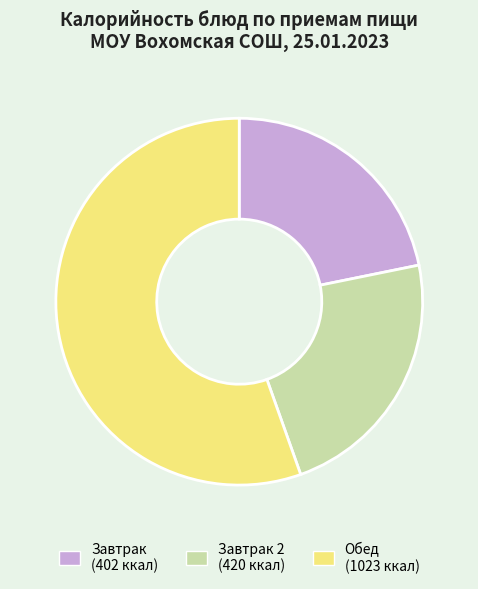

Does any single category account for the majority?

Yes